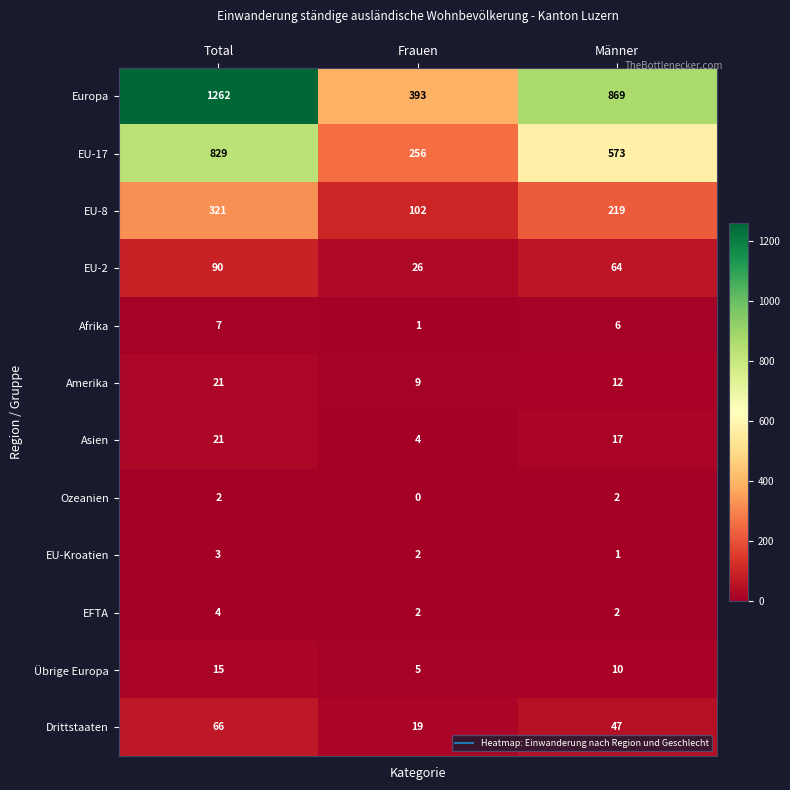

Where is Europa nearest to the value 827?

Männer